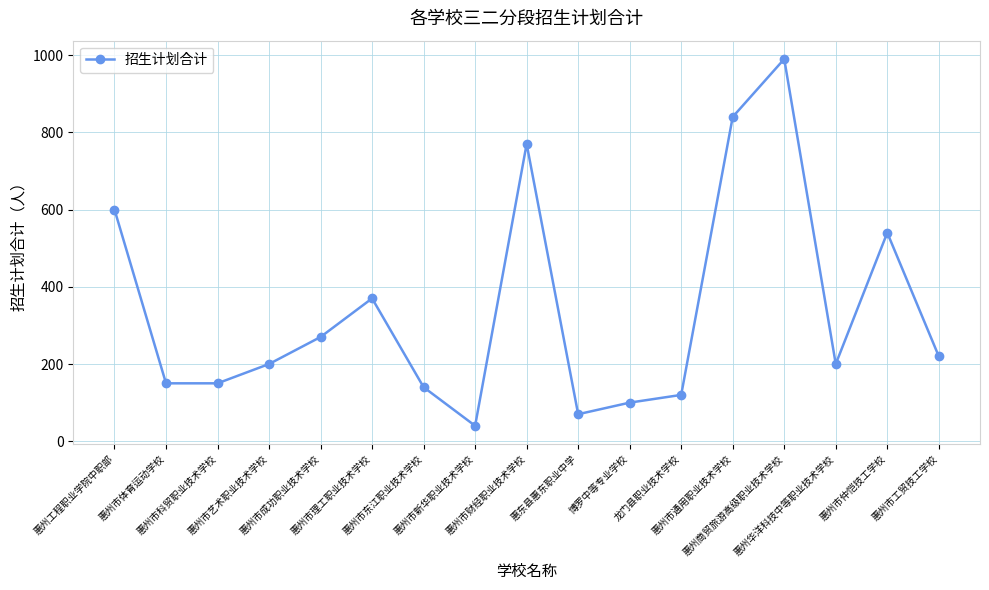

Read the value at 惠州市仲恺技工学校.

540